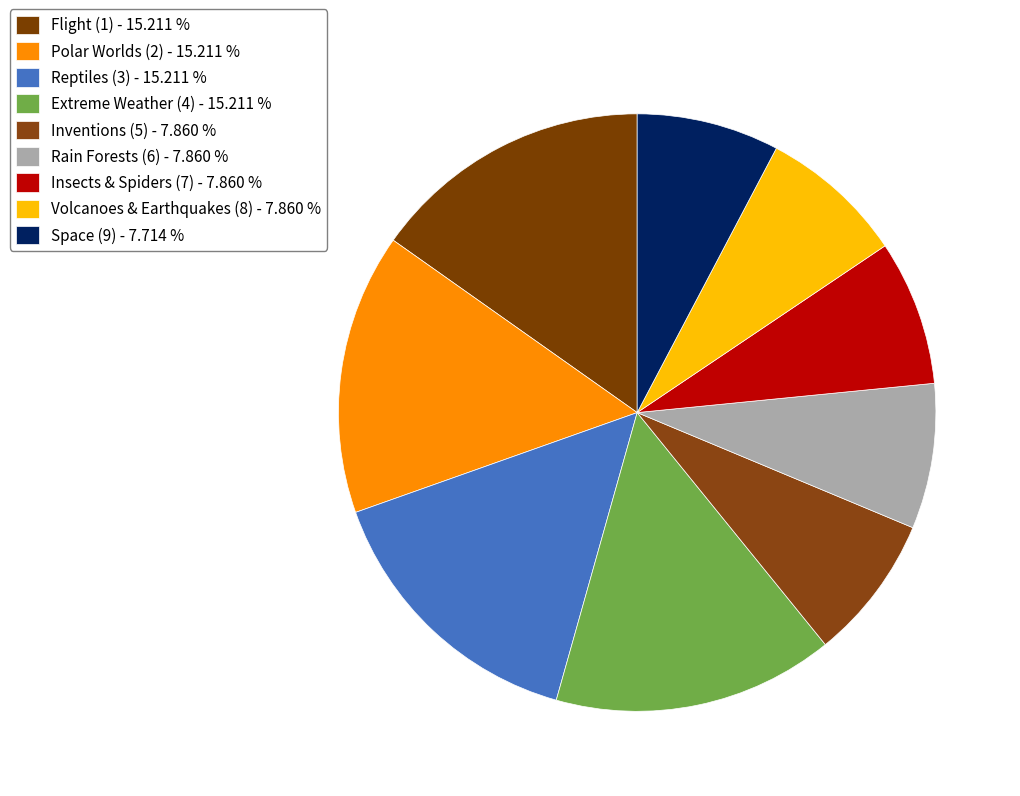

What is the smallest slice in the pie chart?

Space (9)